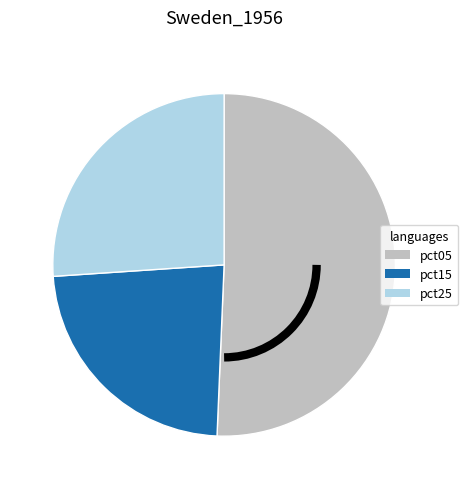

Does pct15 represent more than half of the total?

No